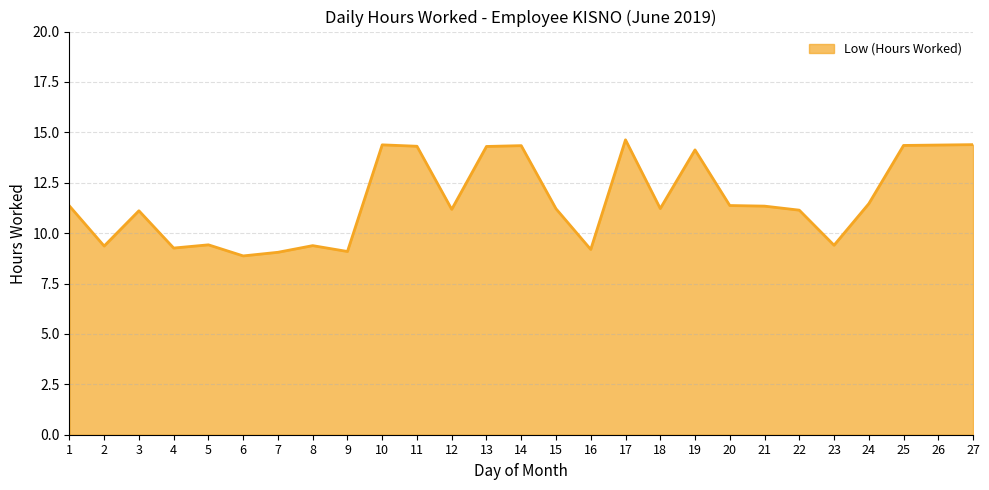

What value does the data have at 21?

11.3